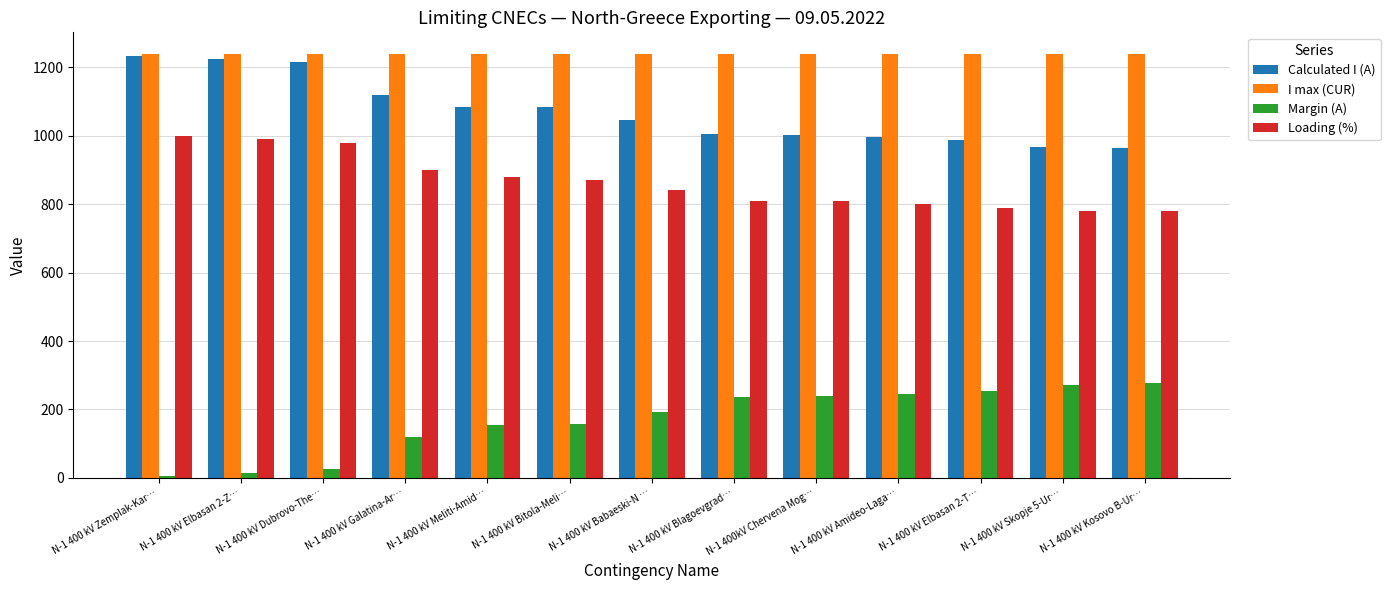

Are the bars grouped side by side (vs. stacked)?

Yes